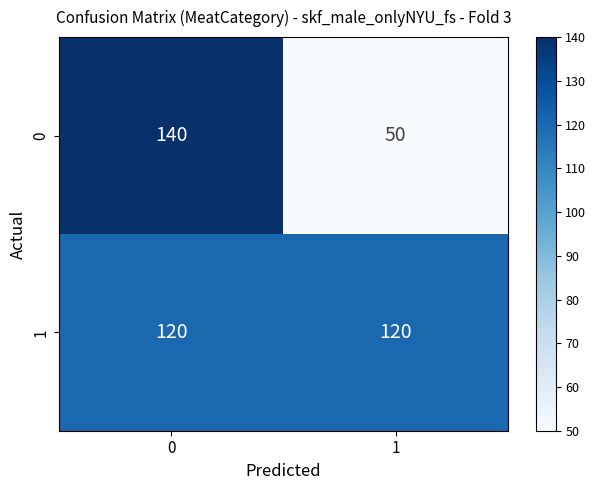

Rank the series by their maximum value, from highest to lowest.

0, 1